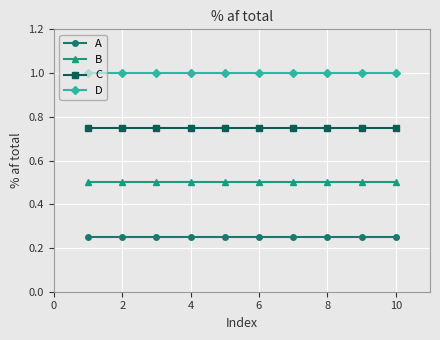

Rank the series by their average value, from lowest to highest.

A, B, C, D